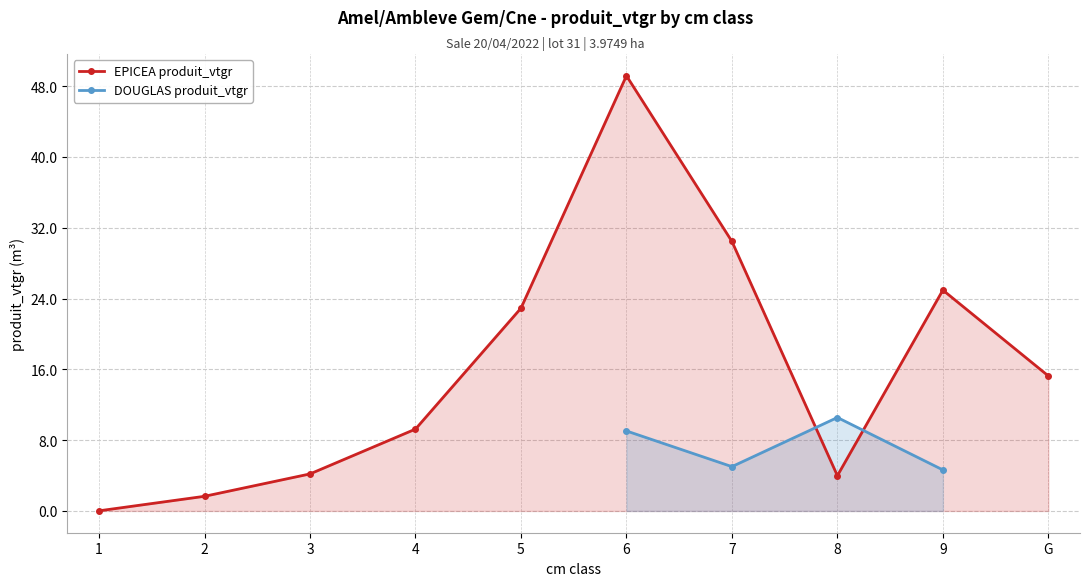

True or false: EPICEA produit_vtgr has a value of 4.2 at 3.

True